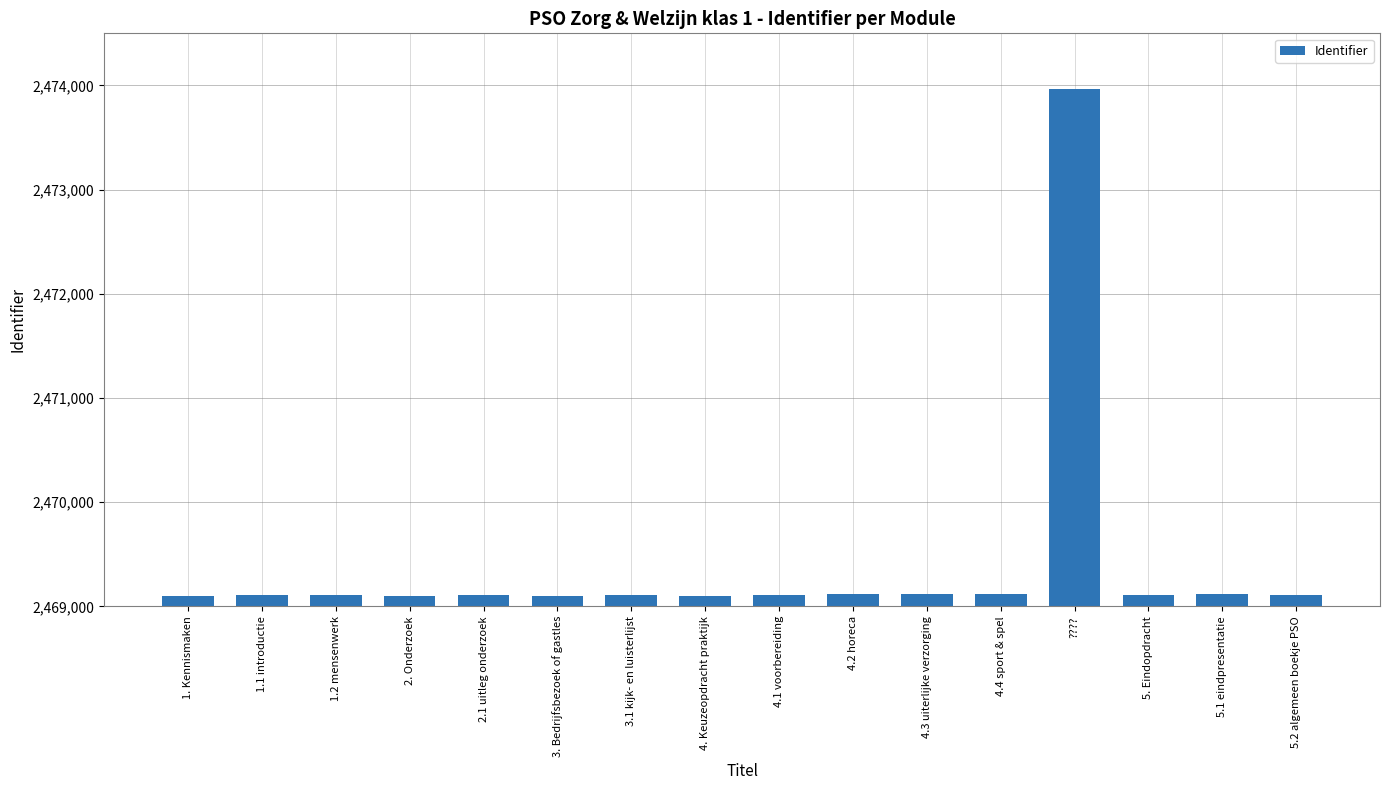

The chart shows a value of 4141172 at 4. Keuzeopdracht praktijk. True or false?

False